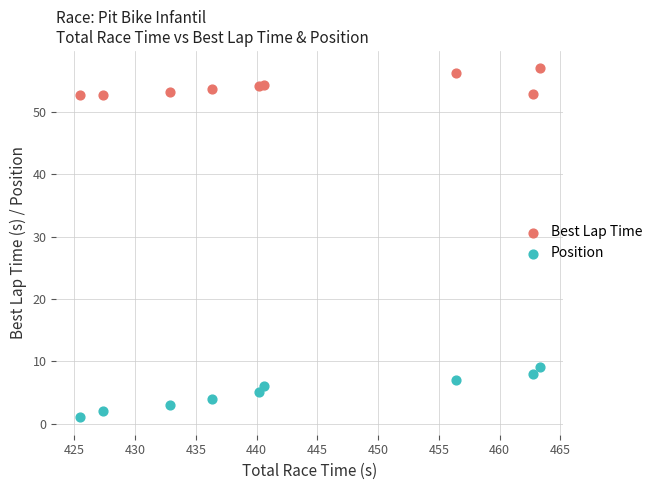

Across all series, what Y value is closest to 28?

9.0